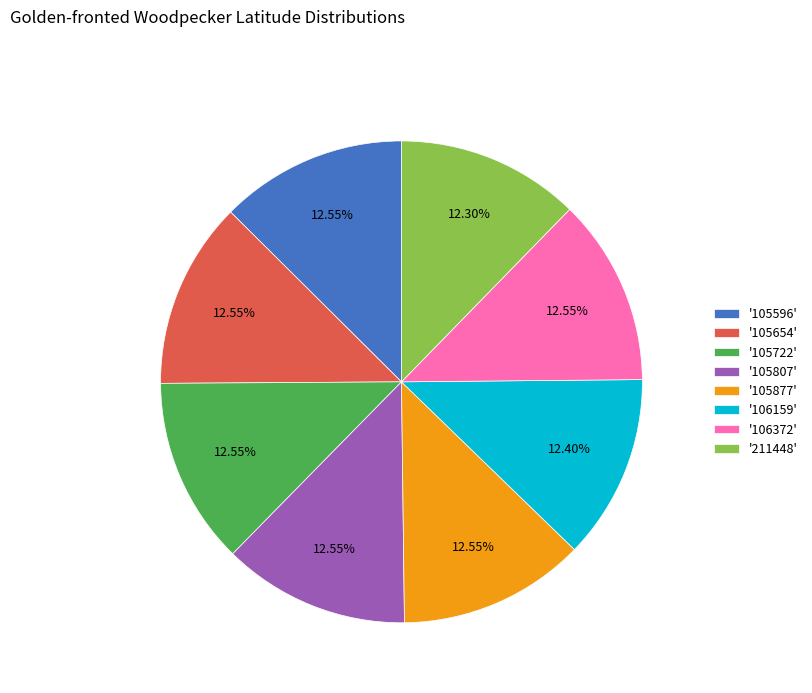

Is the sum of '105722' and '106159' greater than half?

No